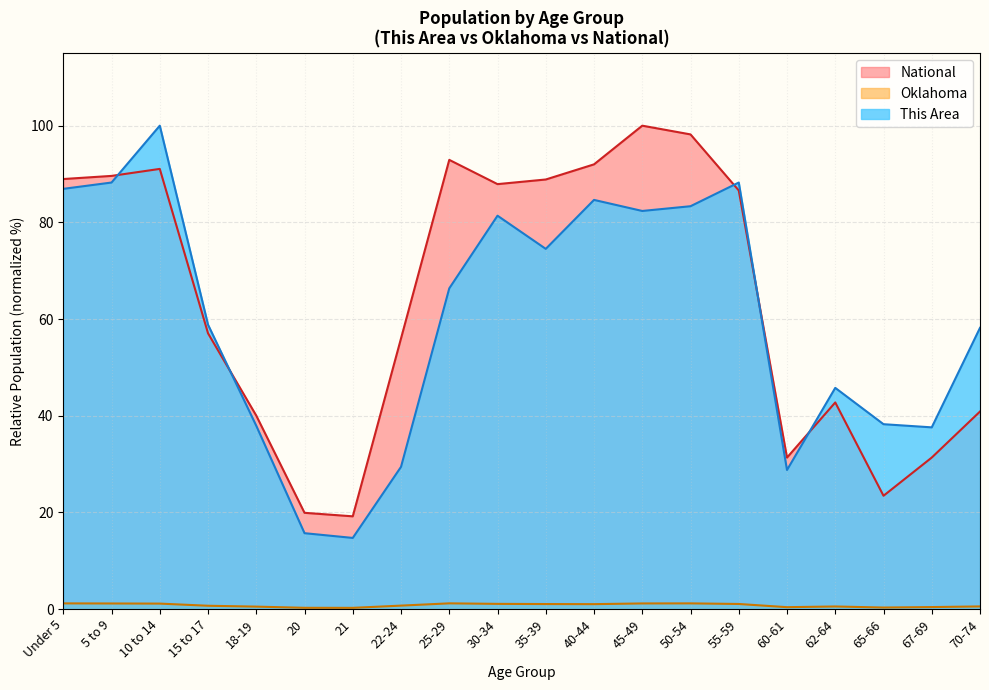

At which category does This Area reach its first local valley?

21